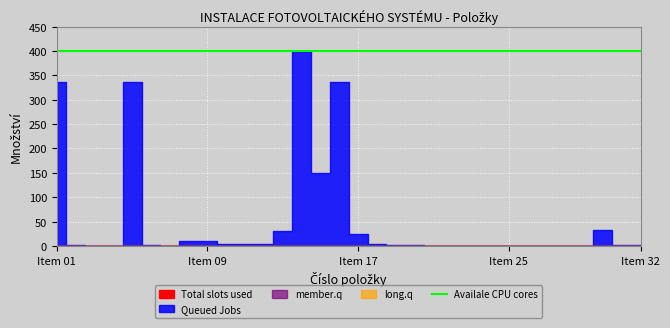

At which category is the sum across all series the highest?

14